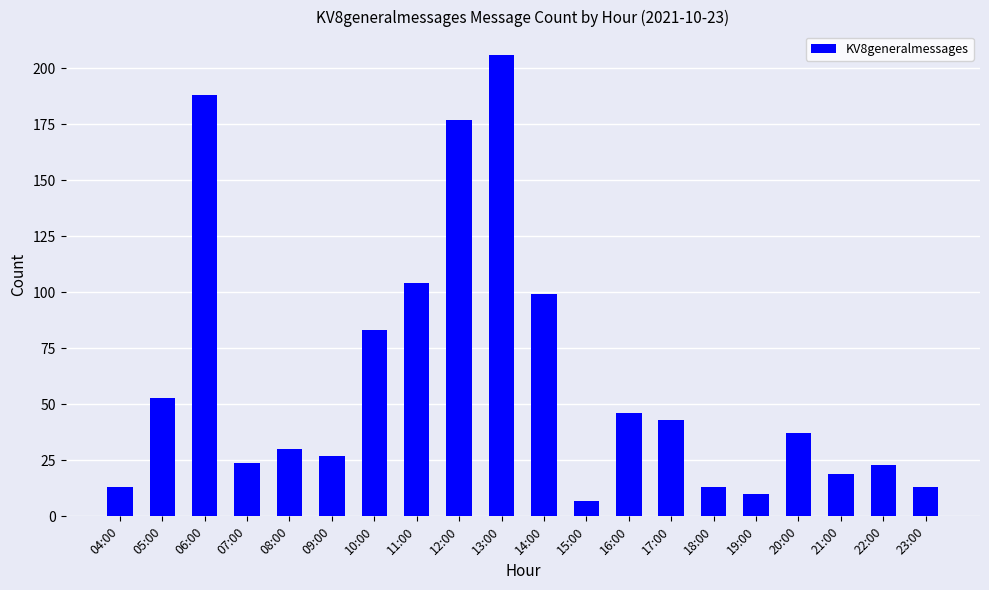

Approximately how many times larger is the value at 14:00 compared to 08:00?

3.3